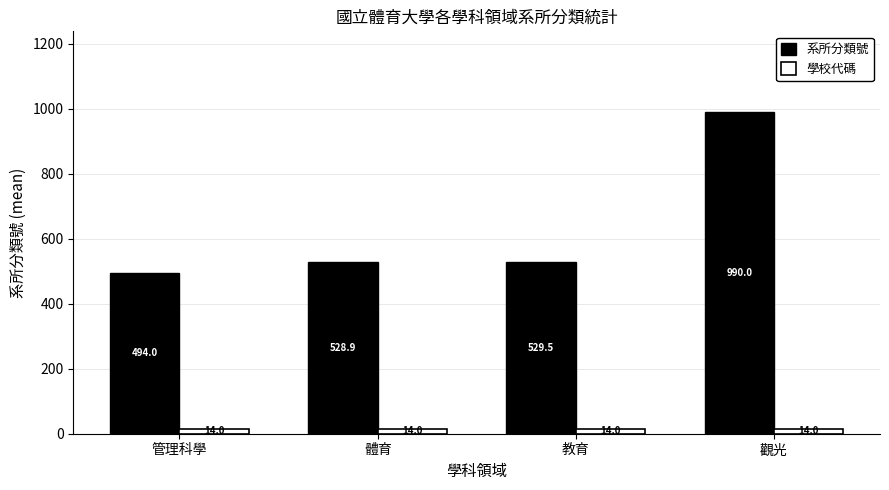

Count the number of data series in this chart.

2